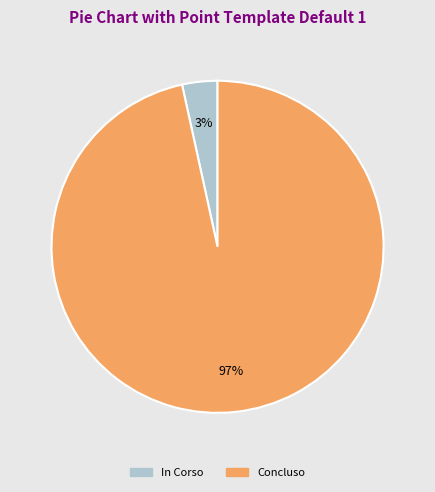

Rank the categories by value from highest to lowest.

Concluso, In Corso